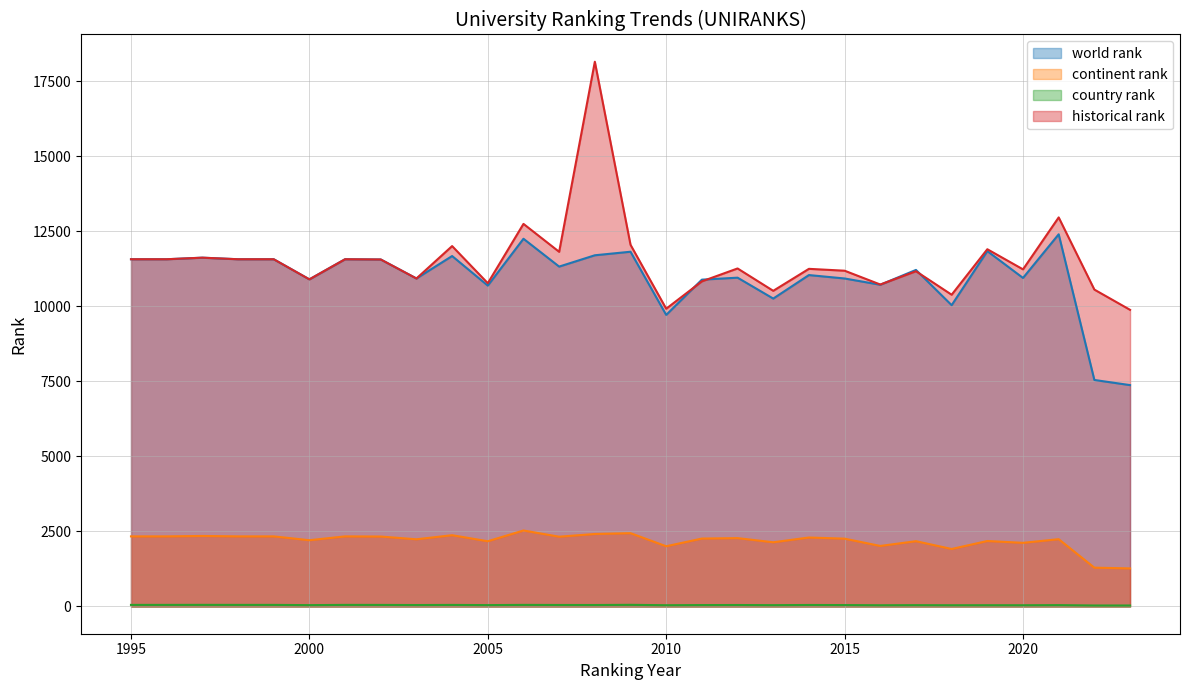

True or false: country rank and world rank intersect in this chart.

False